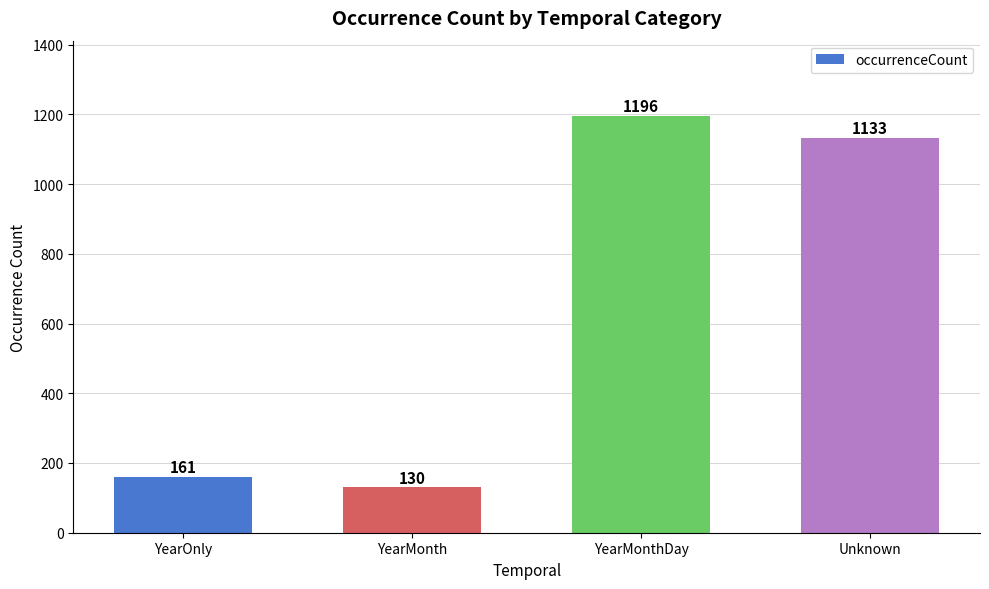

What is the ratio of the value at YearMonthDay to the value at YearOnly?

7.4